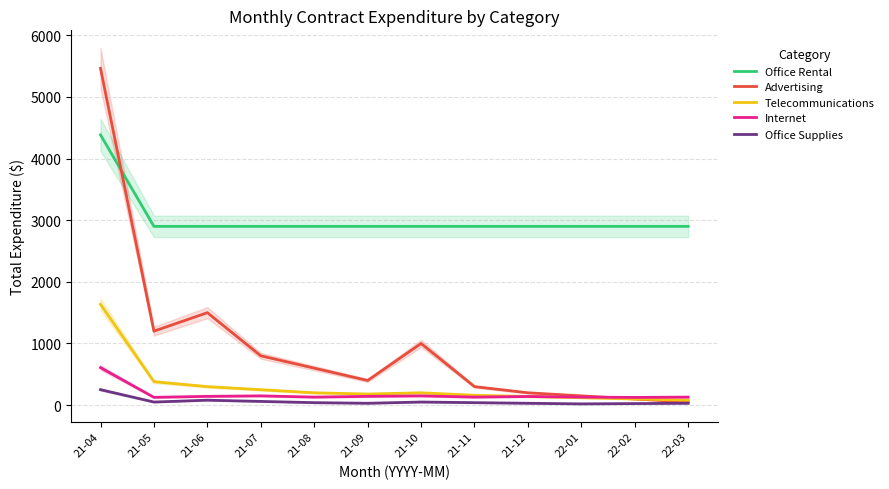

Reading right to left, what are all the values shown in this chart?

Office Rental: 2900.0	2900.0	2900.0	2900.0	2900.0	2900.0	2900.0	2900.0	2900.0	2900.0	2900.0	4385.0
Advertising: 50.0	100.0	150.0	200.0	300.0	1000.0	400.0	600.0	800.0	1500.0	1200.0	5464.2
Telecommunications: 80.0	100.0	120.0	140.0	160.0	200.0	180.0	200.0	250.0	300.0	380.4	1635.2
Internet: 130.0	125.0	130.0	140.0	130.0	150.0	142.0	130.0	150.0	142.3	126.3	608.5
Office Supplies: 30.0	25.0	20.0	30.0	40.0	50.0	30.0	40.0	60.0	80.0	50.0	250.9